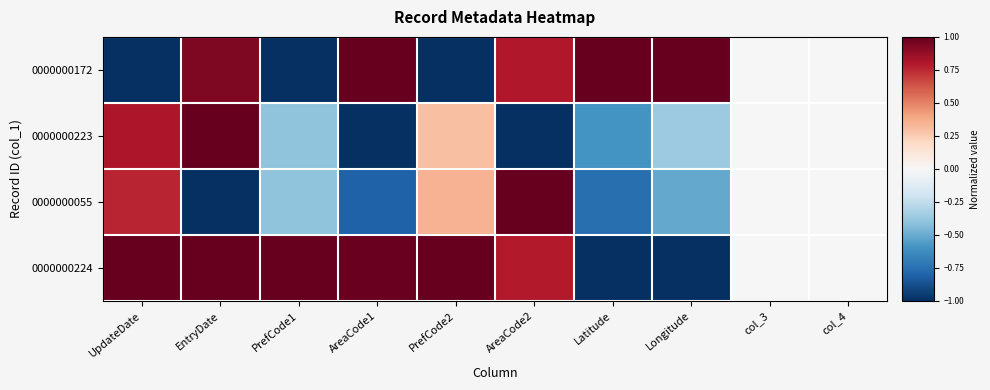

List the series in order of their peak value, lowest first.

0000000223, 0000000172, 0000000055, 0000000224